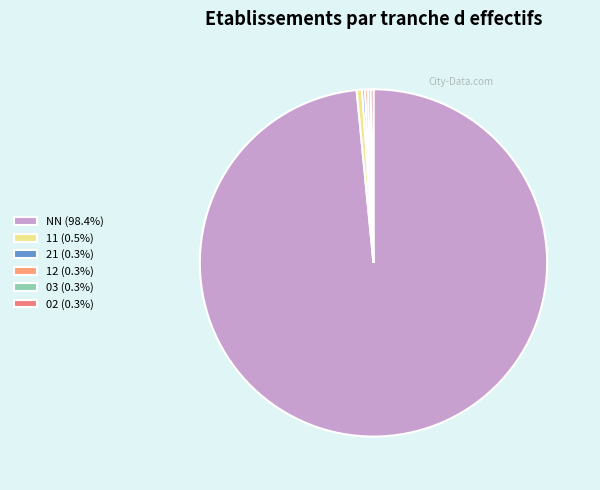

Count the number of slices in the pie.

6